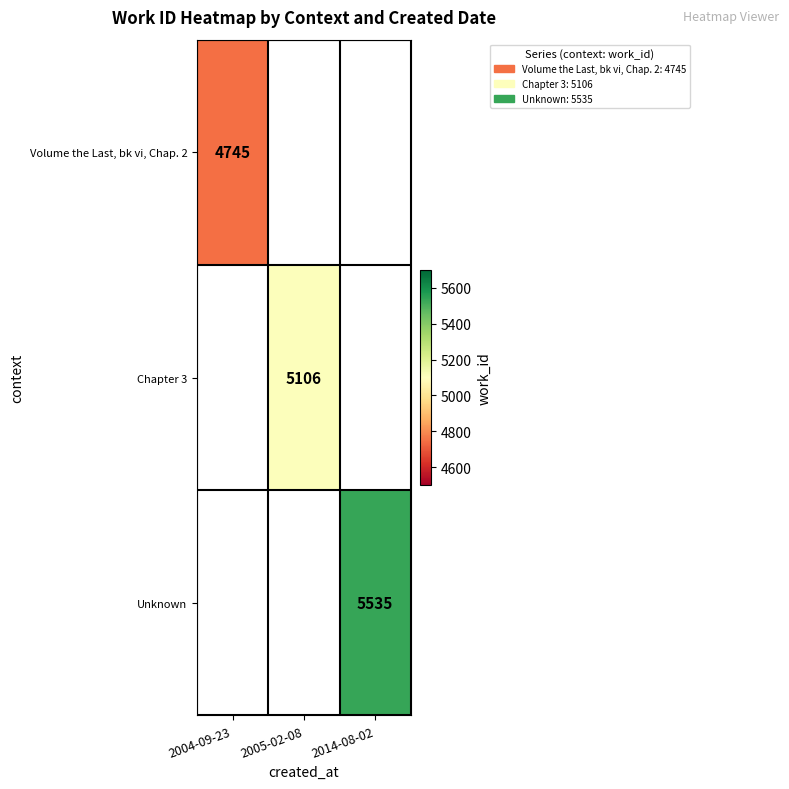

Which category has the lowest value across all series?

2004-09-23